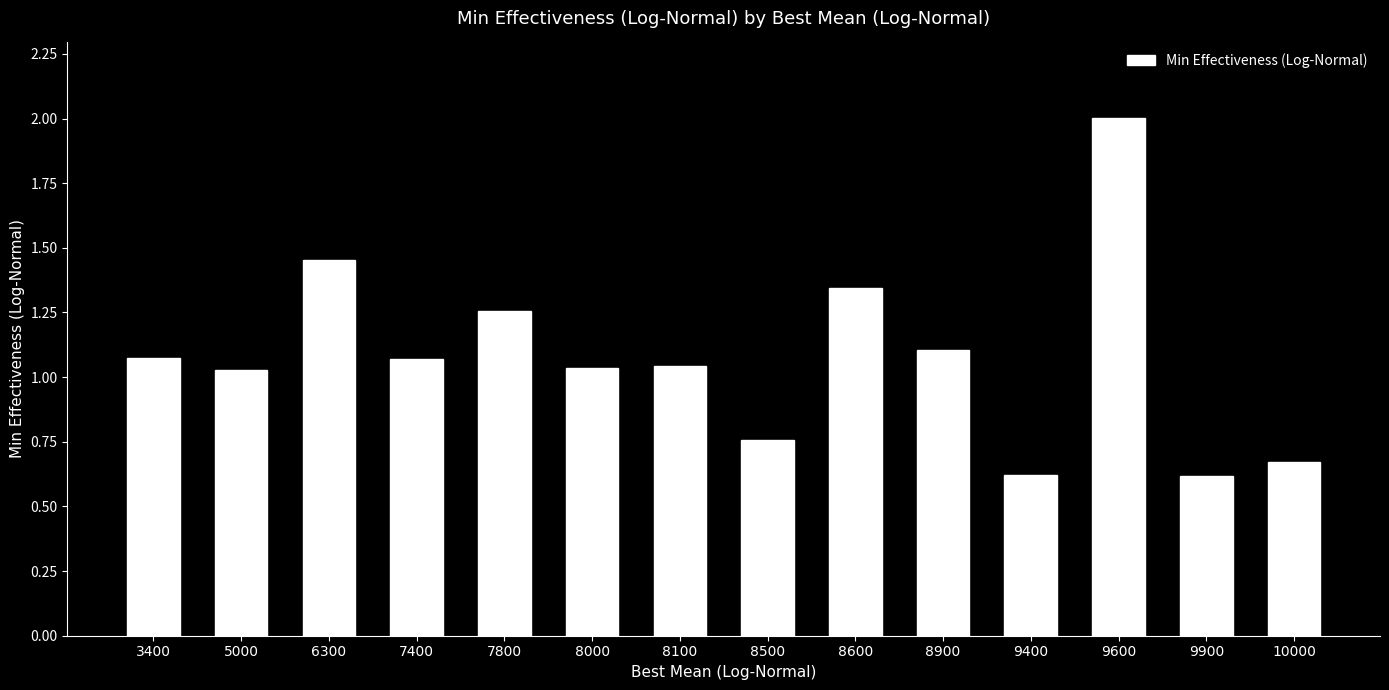

How many distinct data groups are displayed?

1